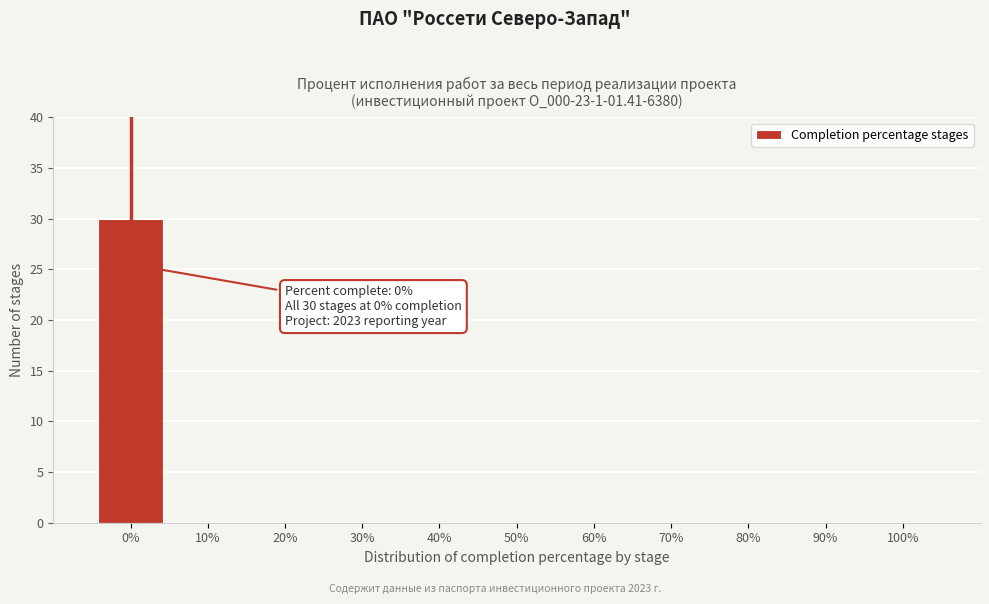

Over which range of the x-axis is the bar tallest?

-5 to 5